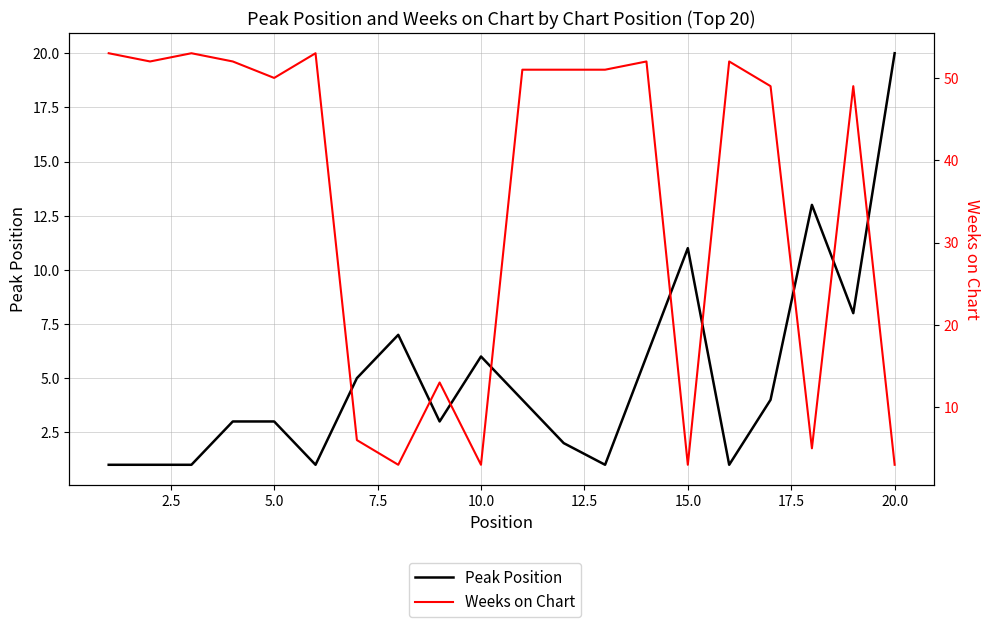

At how many categories does at least one series exceed 6?

18